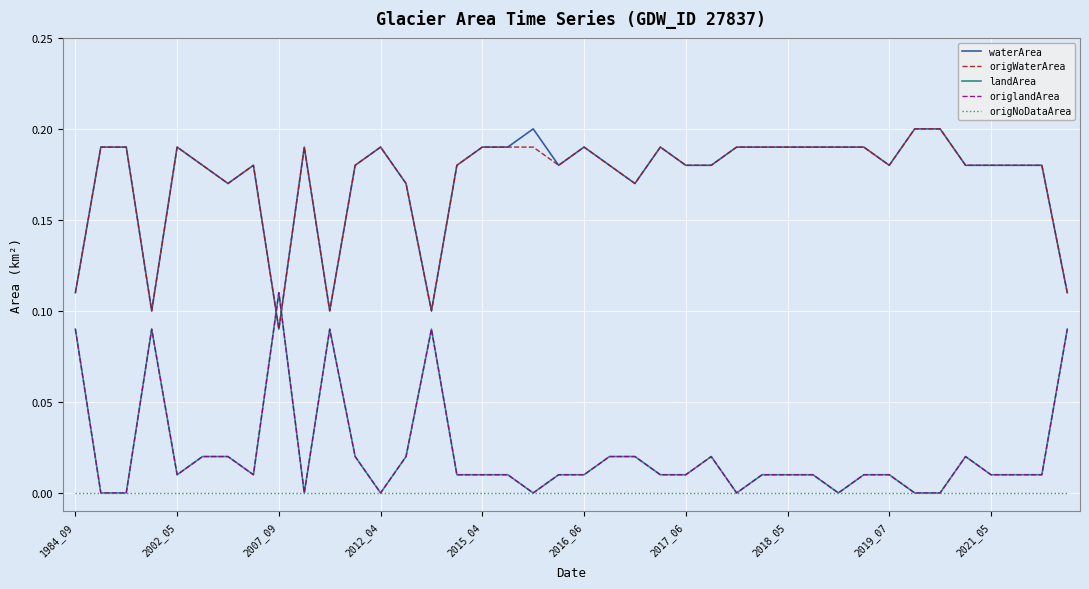

Is this an area chart (filled region under the line)?

No